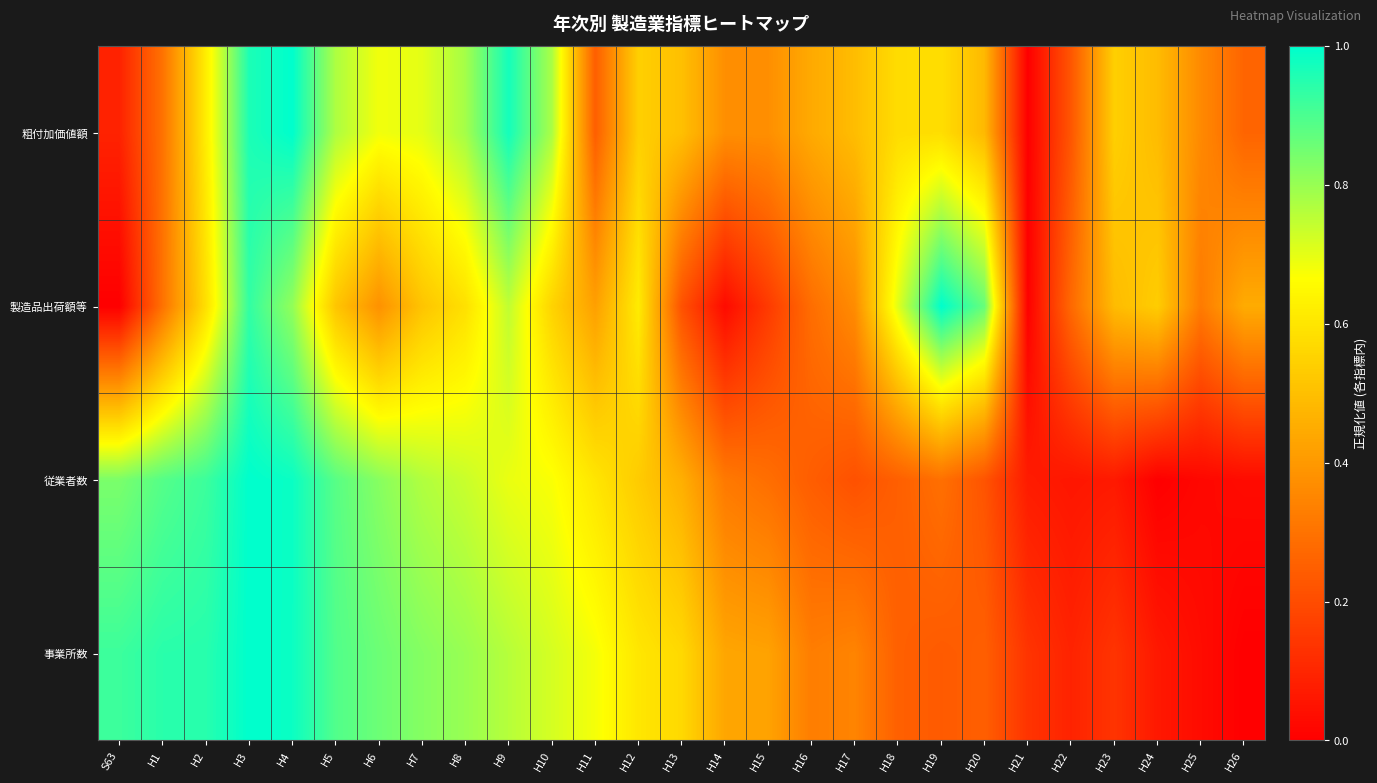

What is the total value across all series at H25?

0.7